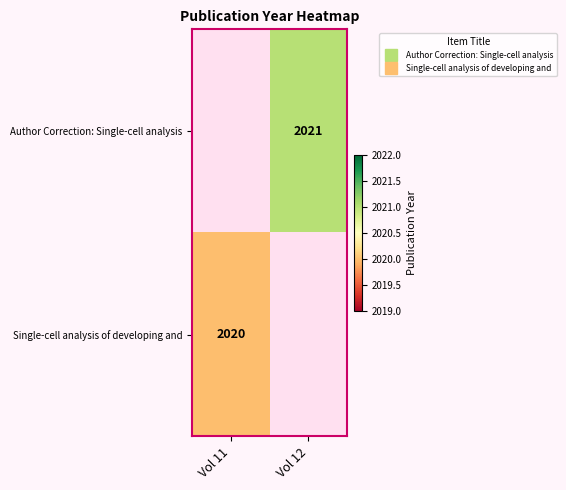

List the series in order of their overall mean, highest first.

Author Correction: Single-cell analysis, Single-cell analysis of developing and